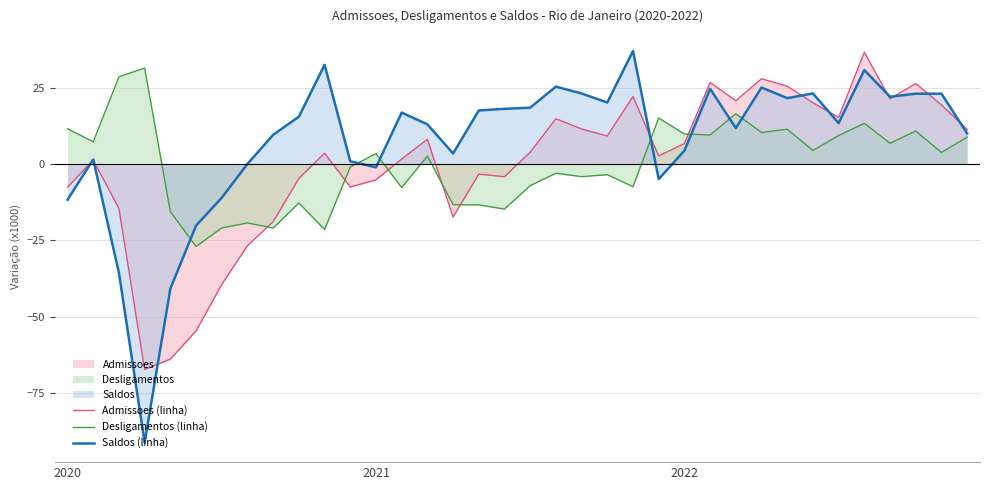

True or false: Desligamentos (linha) has a value of 3.8 at 14.

False